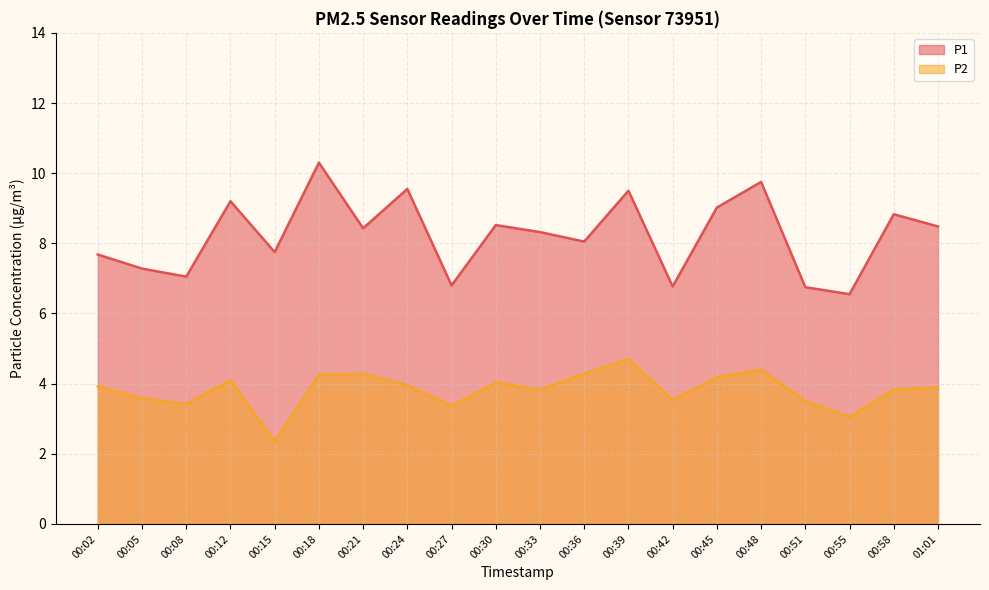

The value of P2 at 00:30 is 4.0. True or false?

True